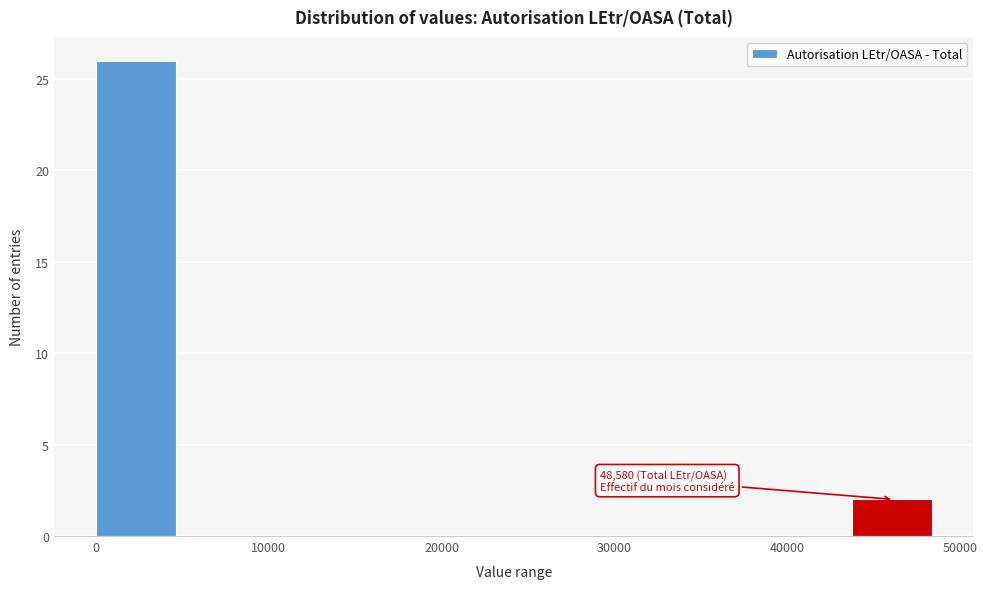

Over which range of the x-axis is the bar tallest?

0 to 5000